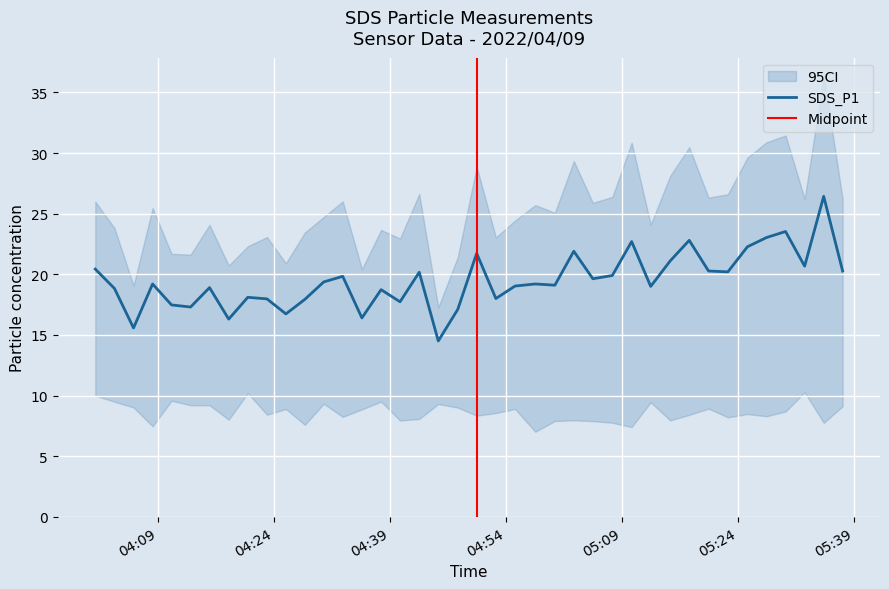

Rank the categories by value from highest to lowest.

2022/04/09 05:35:05, 2022/04/09 05:30:09, 2022/04/09 05:27:41, 2022/04/09 05:17:41, 2022/04/09 05:10:14, 2022/04/09 05:25:13, 2022/04/09 05:02:45, 2022/04/09 04:50:11, 2022/04/09 05:15:13, 2022/04/09 05:32:37, 2022/04/09 04:00:50, 2022/04/09 05:20:11, 2022/04/09 05:37:32, 2022/04/09 05:22:41, 2022/04/09 04:42:45, 2022/04/09 05:07:44, 2022/04/09 04:32:51, 2022/04/09 05:05:13, 2022/04/09 04:30:24, 2022/04/09 04:08:15, 2022/04/09 04:57:46, 2022/04/09 05:00:18, 2022/04/09 04:55:09, 2022/04/09 05:12:42, 2022/04/09 04:15:37, 2022/04/09 04:03:19, 2022/04/09 04:37:49, 2022/04/09 04:20:34, 2022/04/09 04:52:40, 2022/04/09 04:23:03, 2022/04/09 04:27:57, 2022/04/09 04:40:16, 2022/04/09 04:10:42, 2022/04/09 04:13:10, 2022/04/09 04:47:44, 2022/04/09 04:25:30, 2022/04/09 04:35:20, 2022/04/09 04:18:06, 2022/04/09 04:05:47, 2022/04/09 04:45:13